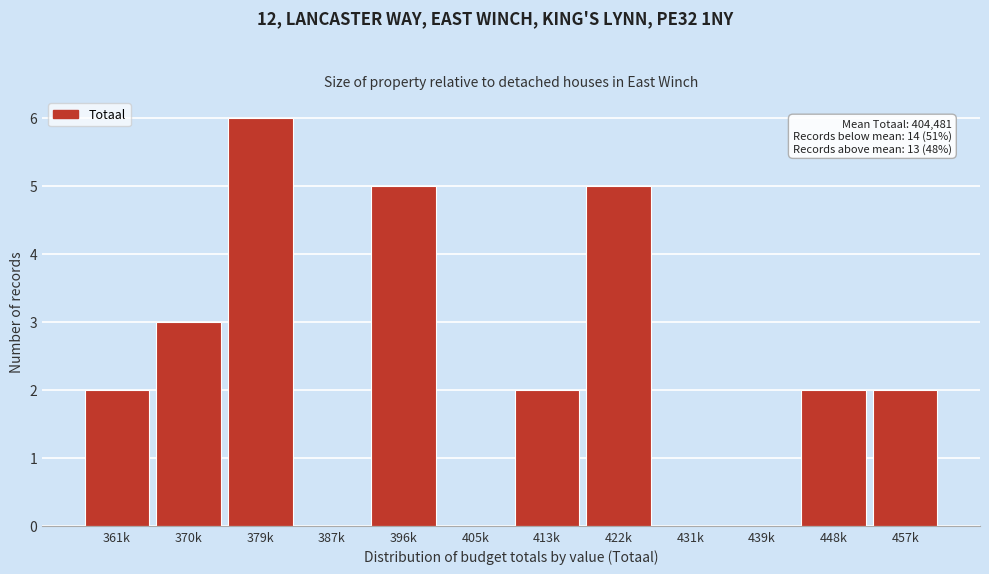

Reading left to right, list all the values displayed in this chart.

361k=2	370k=3	379k=6	387k=0	396k=5	405k=0	413k=2	422k=5	431k=0	439k=0	448k=2	457k=2